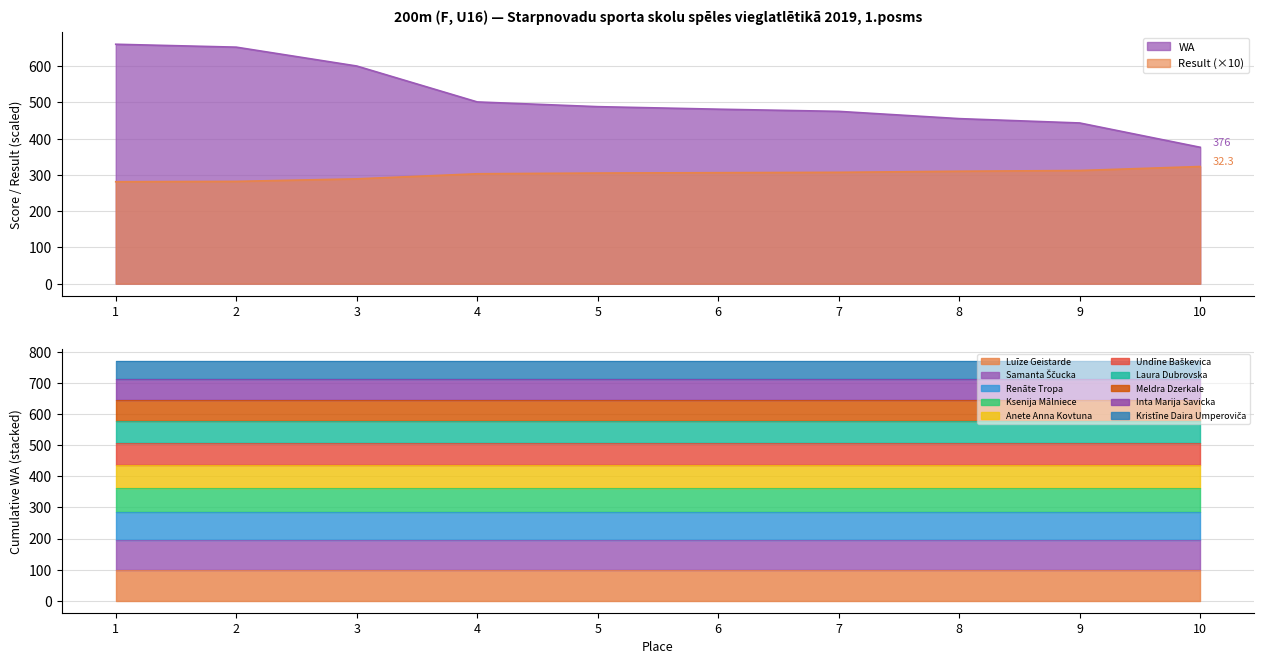

Is it true that Result equals 479 at 2?

False